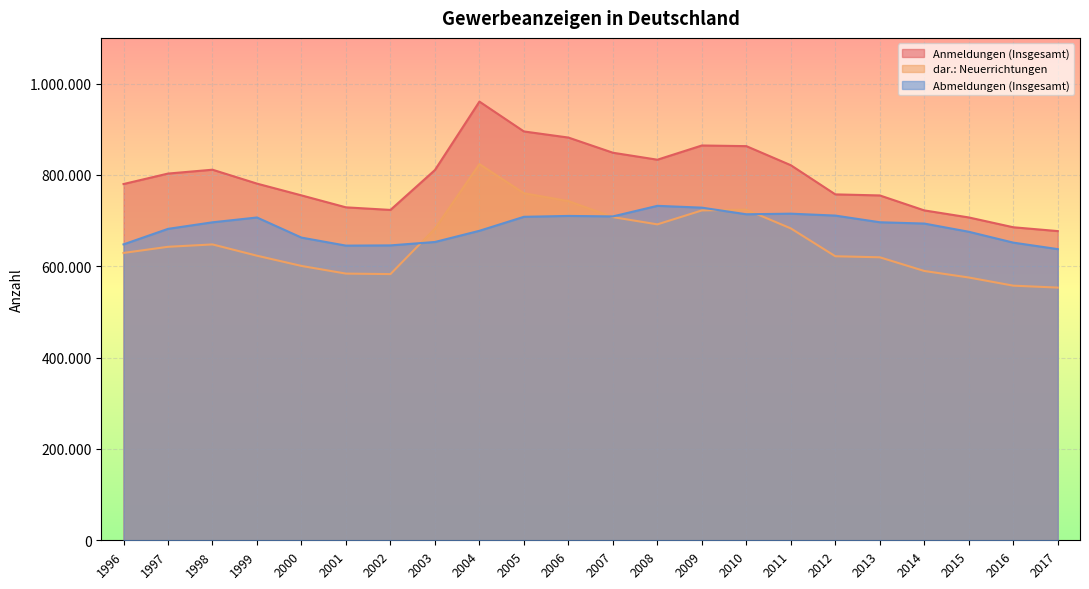

List the labels in order of dar.: Neuerrichtungen value, smallest first.

2017, 2016, 2015, 2002, 2001, 2014, 2000, 2013, 2012, 1999, 1996, 1997, 1998, 2003, 2011, 2008, 2007, 2009, 2010, 2006, 2005, 2004